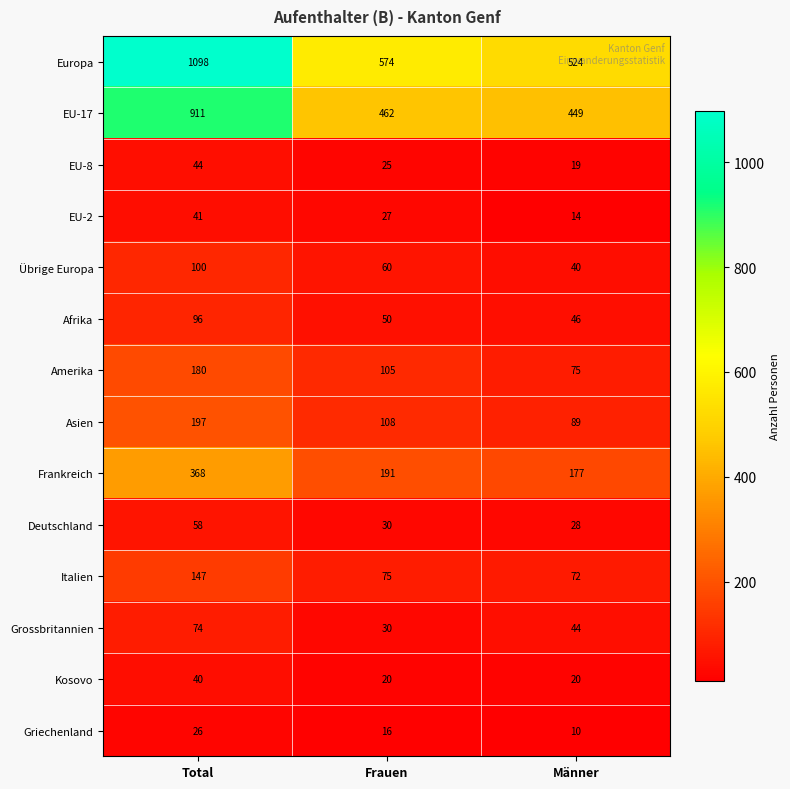

Which category has the lowest value in the Asien series?

Männer